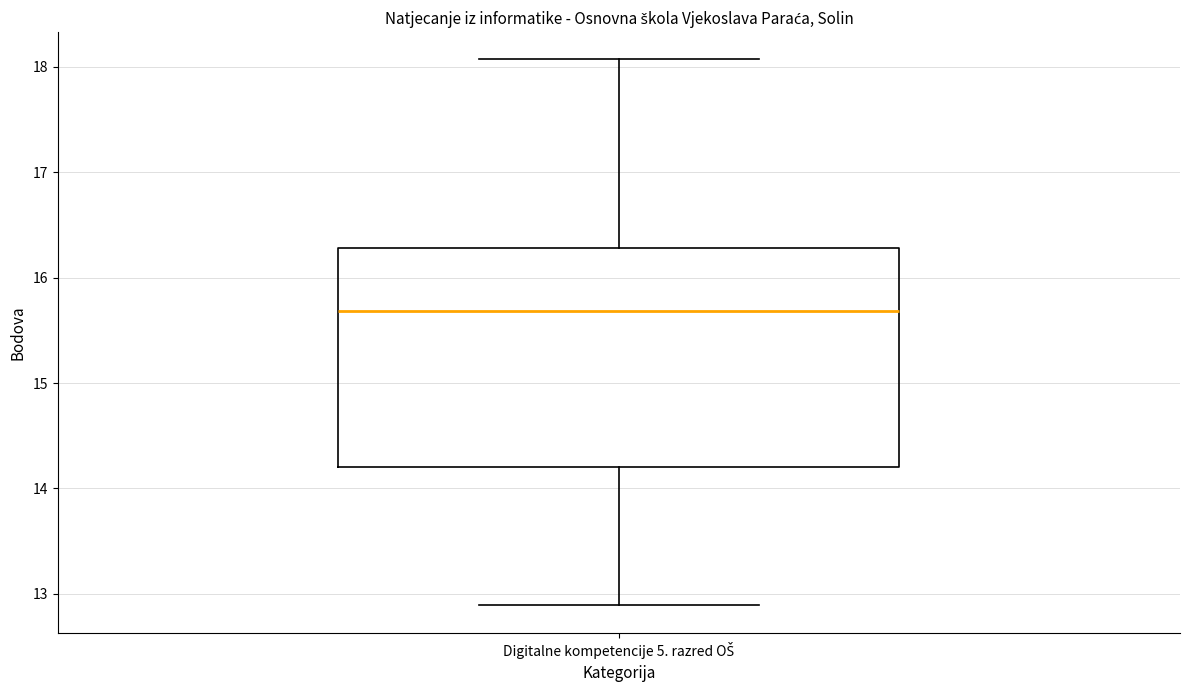

Transcribe this box plot: give where the median line is, the range the box spans, and where the two whiskers end, as read against the y-axis. The values are not printed on the chart, so give them approximately, as read against the axis.

median 15.7, box 14.2 to 16.3, whiskers 12.9 to 18.1